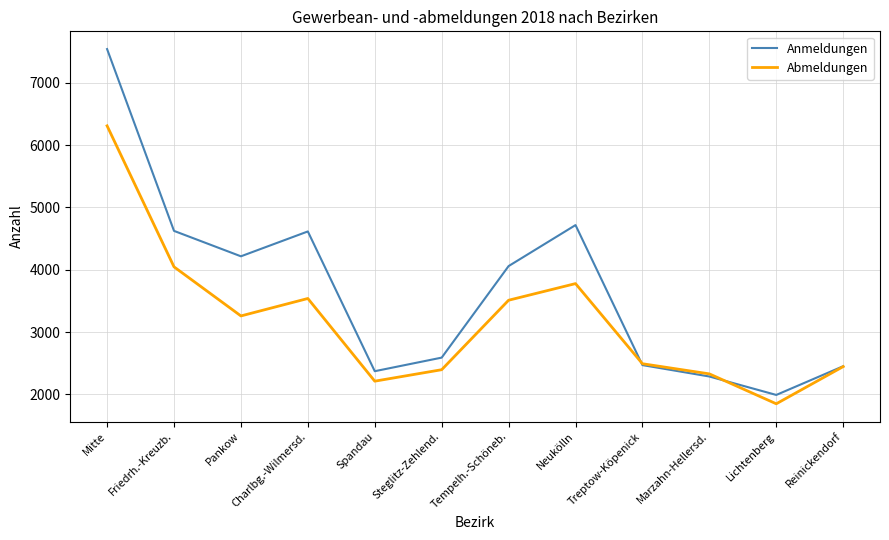

Rank the series by their maximum value, from highest to lowest.

Anmeldungen, Abmeldungen